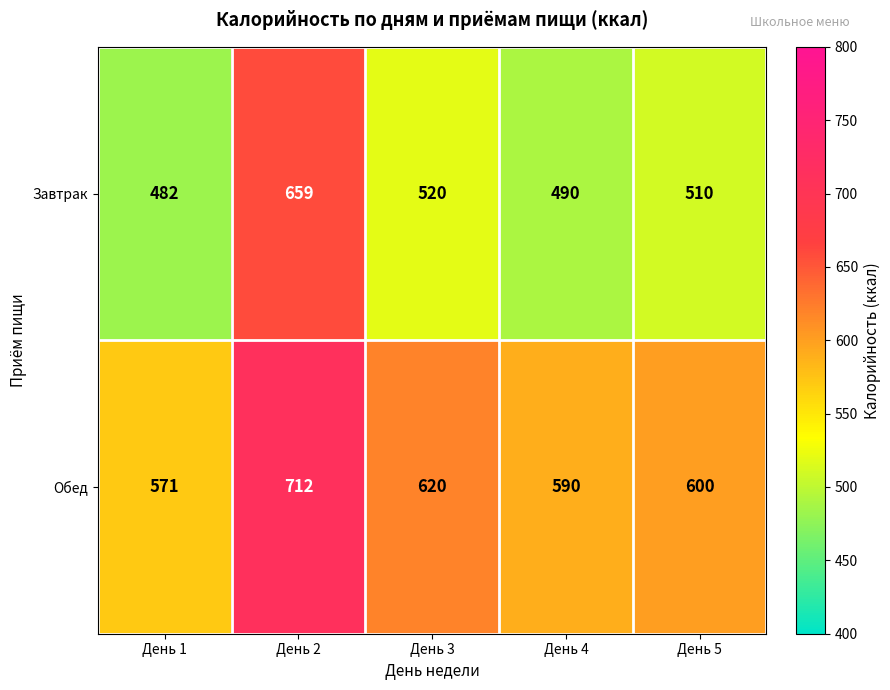

At which category is the sum across all series the highest?

День 2